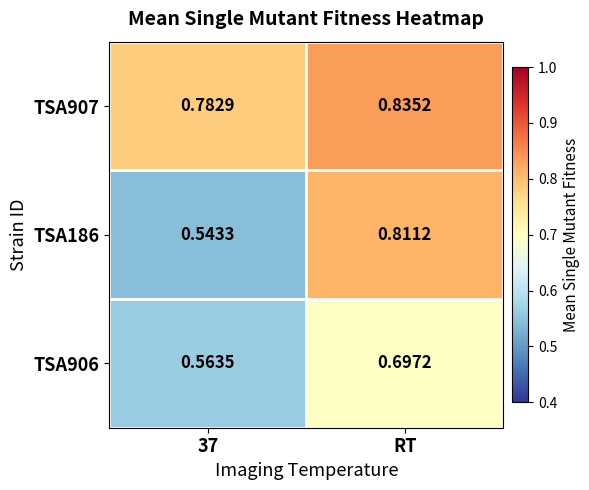

Is the value of TSA186 at RT greater than the value of TSA907 at RT?

No